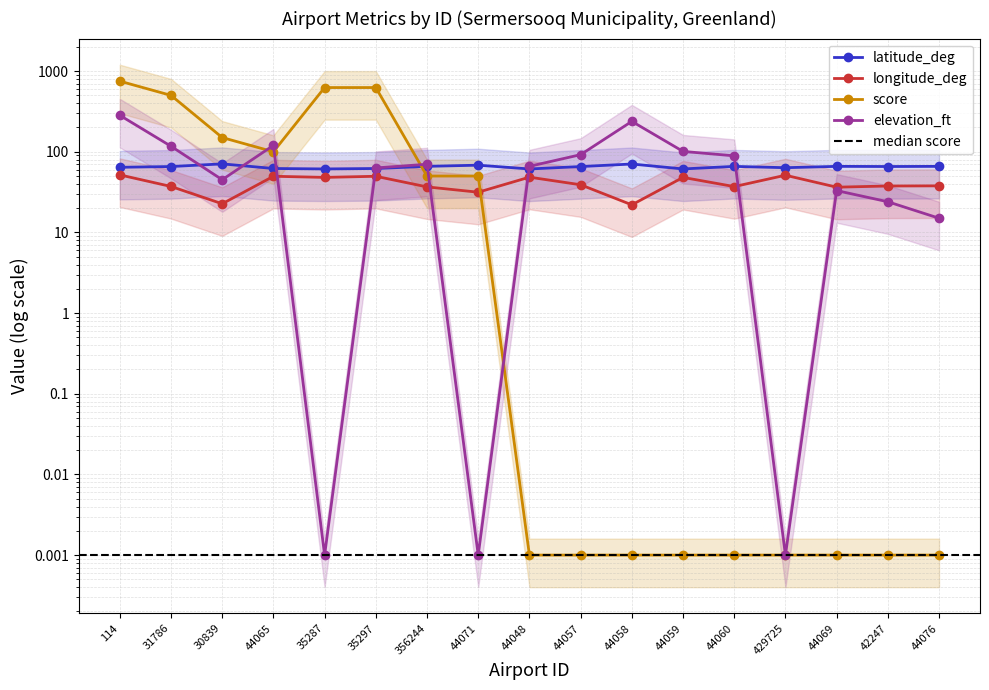

What is the label of the 11th point from the right?

356244